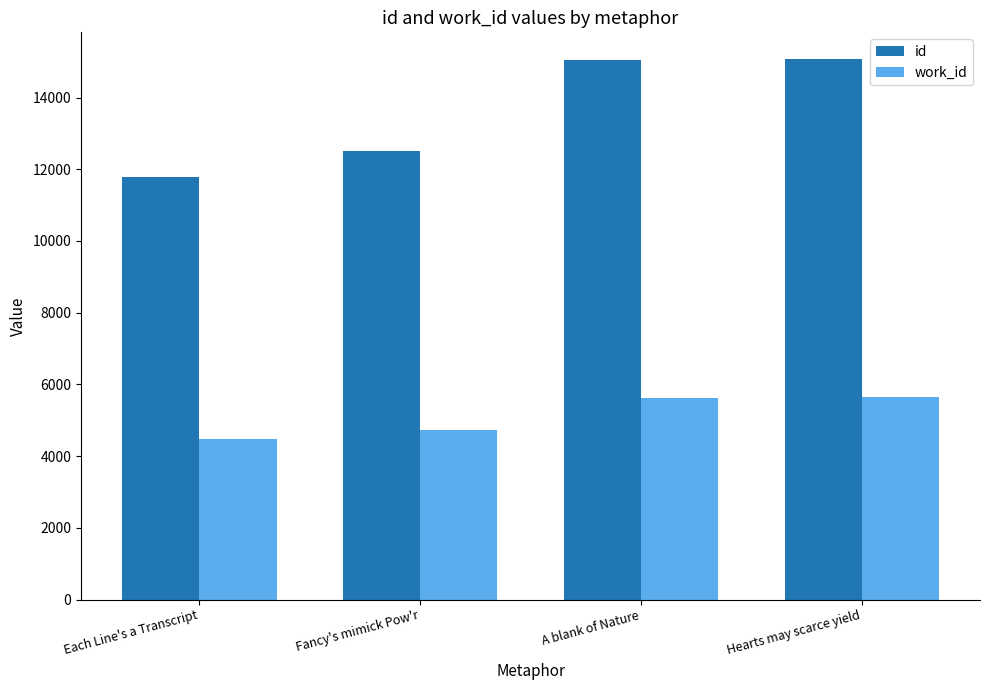

What is the sum of all work_id values?

20488